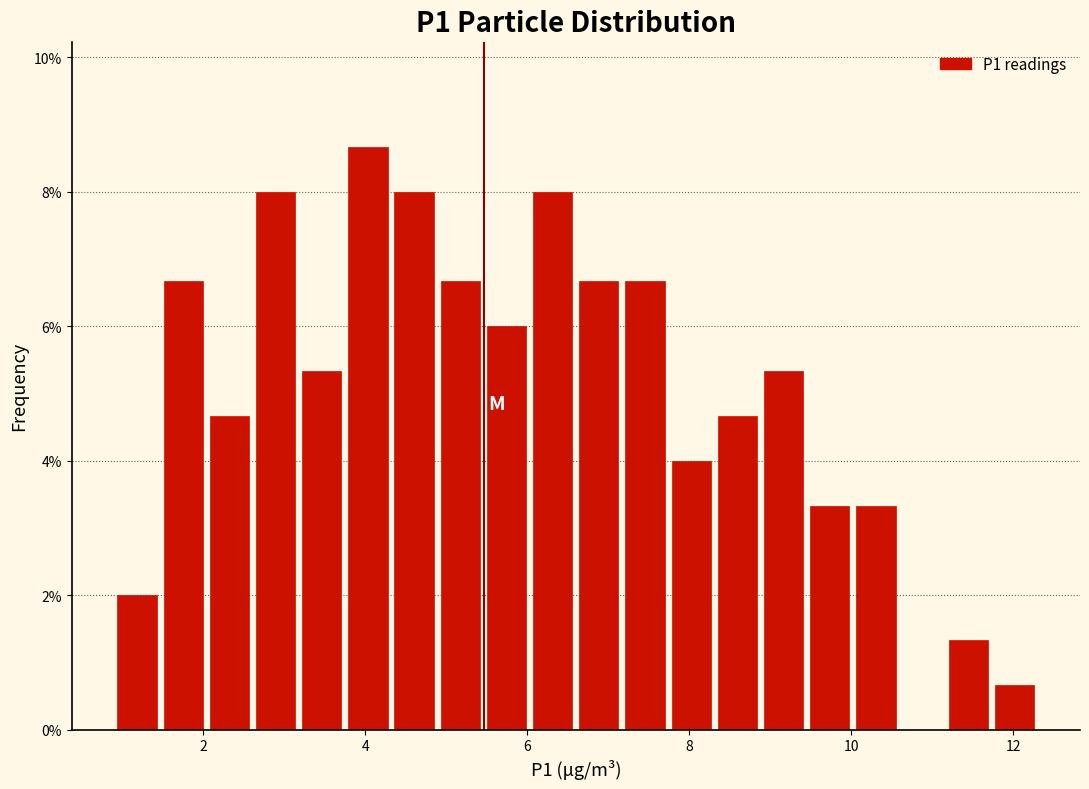

Around what value on the x-axis is the tallest bar? Give the approximate position of its centre, as read against the axis.

4.0